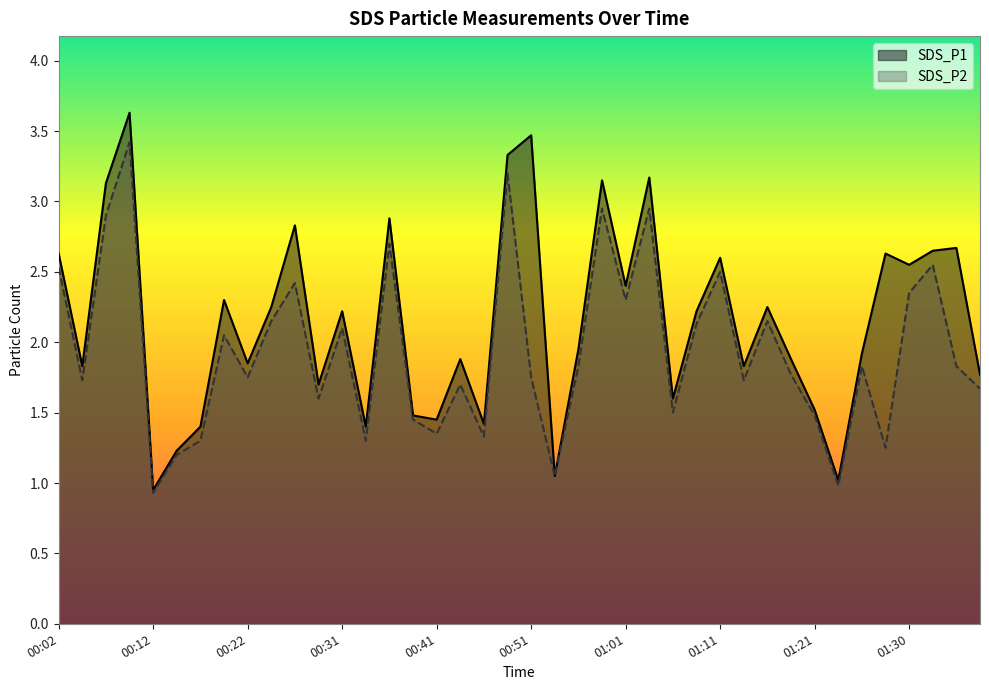

True or false: SDS_P2 and SDS_P1 intersect in this chart.

False